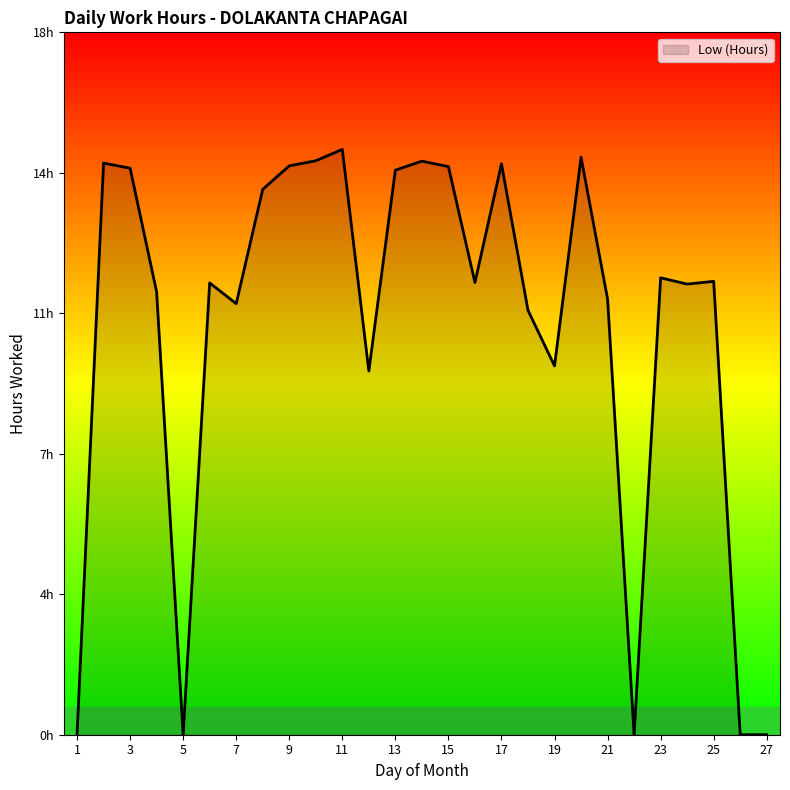

At which category does the chart reach its minimum across all series?

1